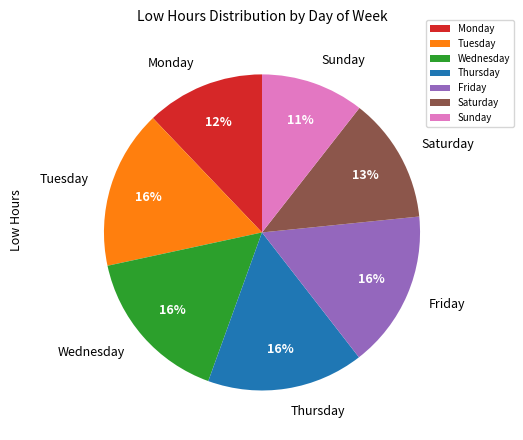

Is it true that Friday is 24% of the pie?

False